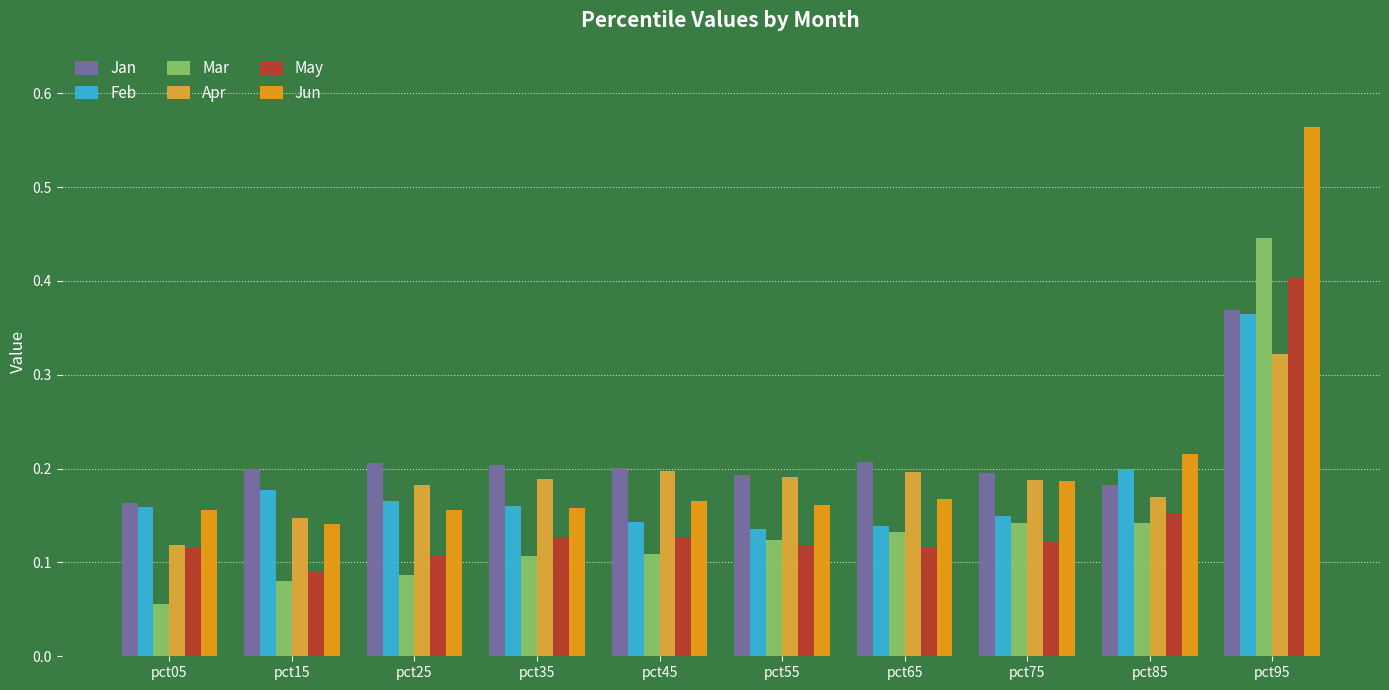

At which category is the sum across all series the highest?

pct95